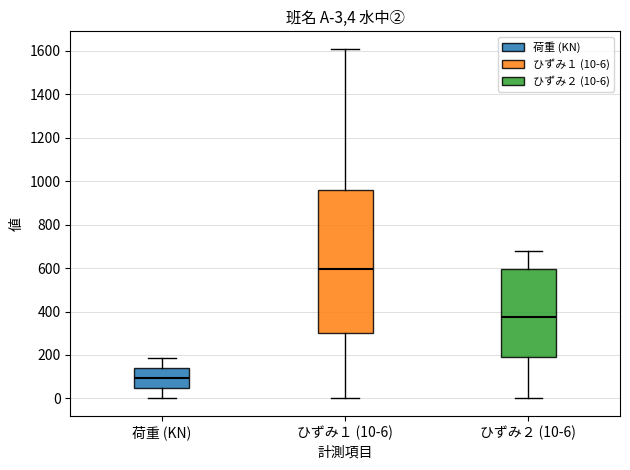

Comparing the boxes themselves (not the whiskers), which one is the tallest?

ひずみ１ (10-6)